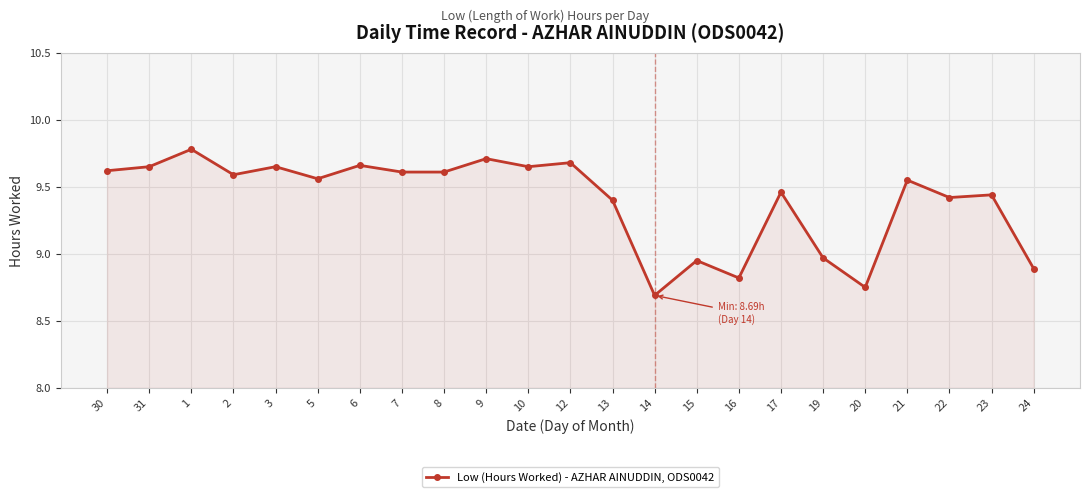

The value at 9 is 16.2. True or false?

False